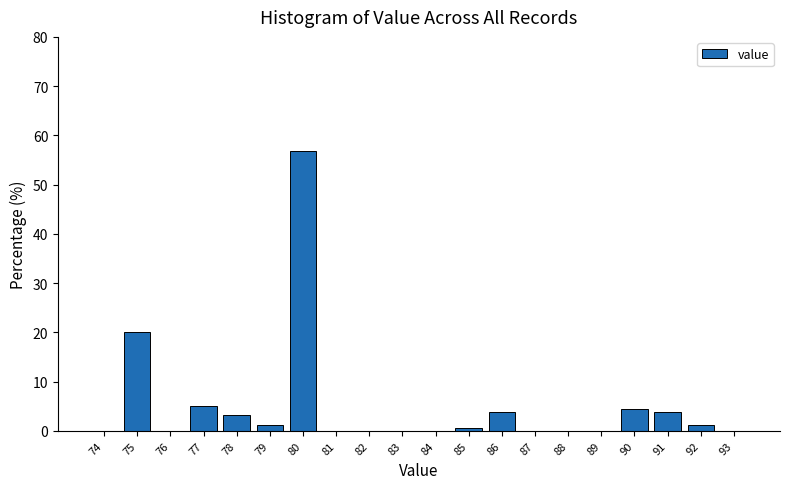

The chart shows a value of 0.0 at 76. True or false?

True